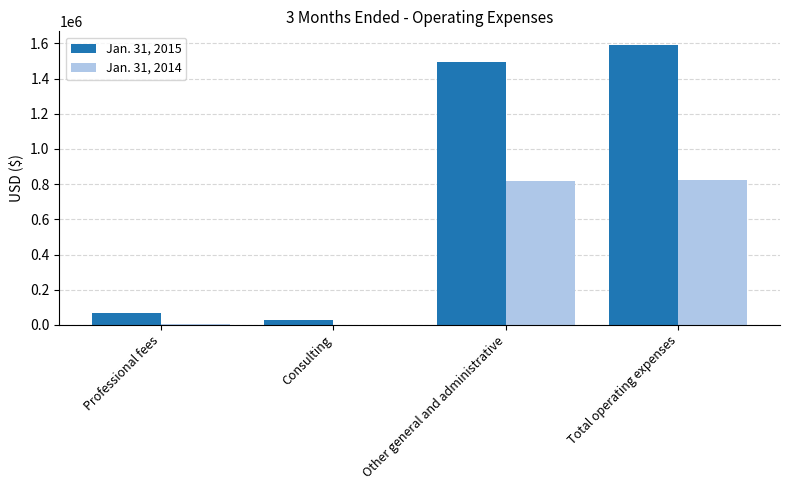

How many categories are shown in the chart?

4